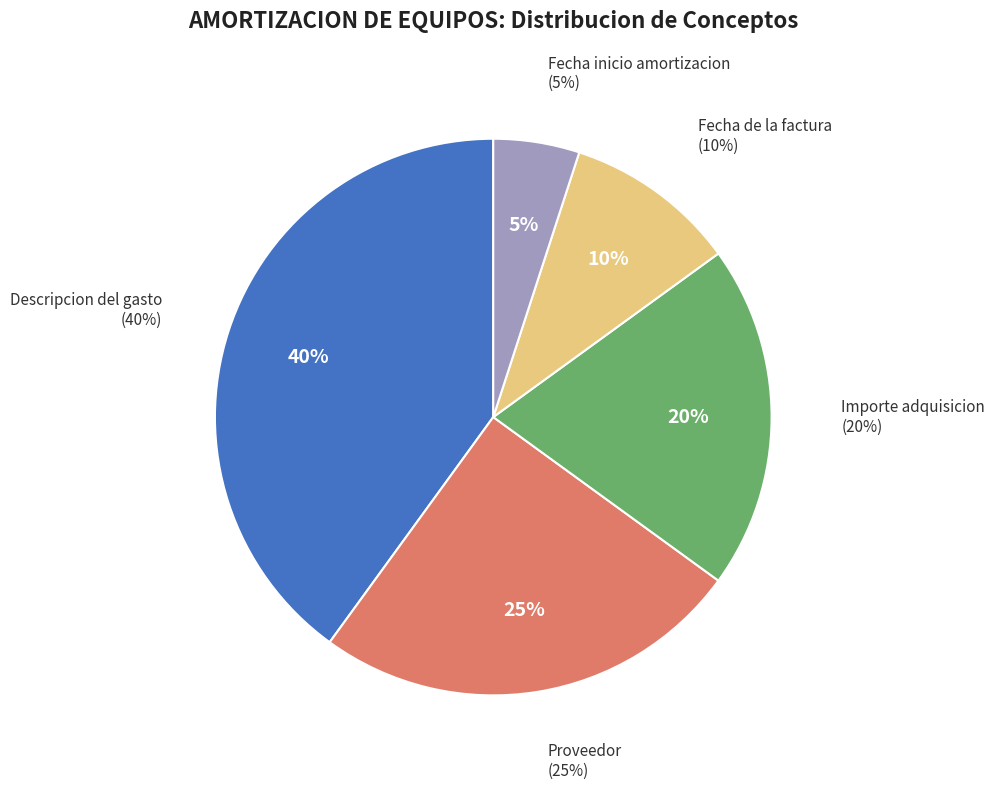

Between 3 and 20, which is larger?

20